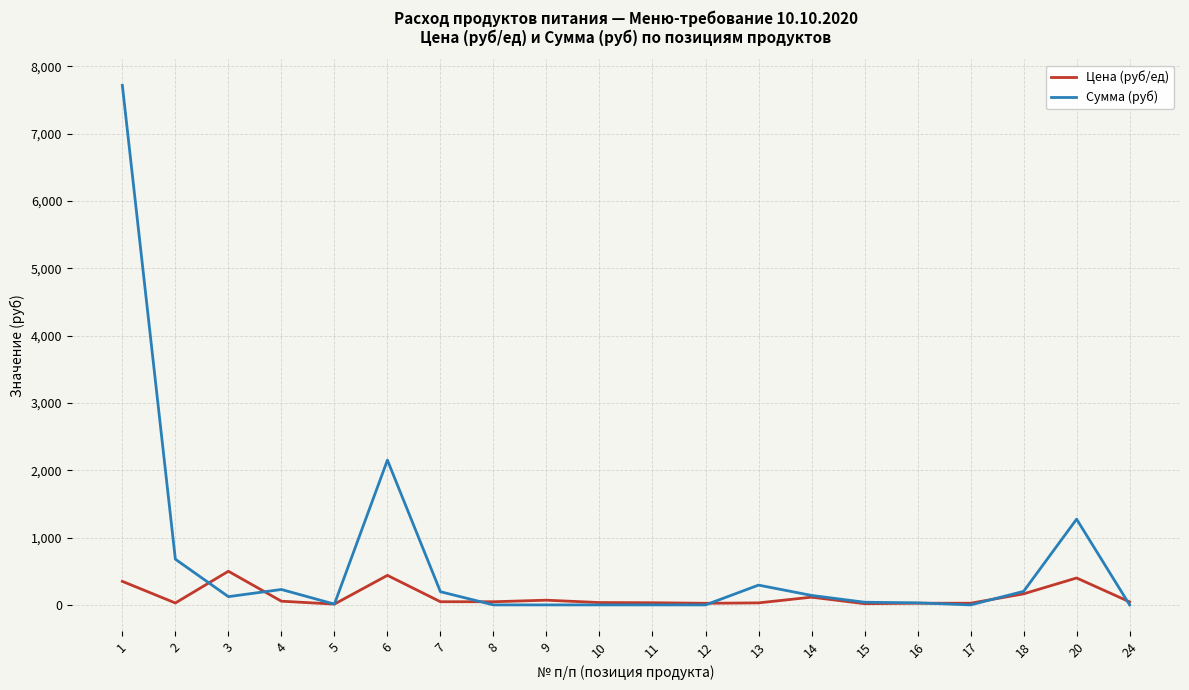

Which series has the largest total across all categories?

Сумма (руб)